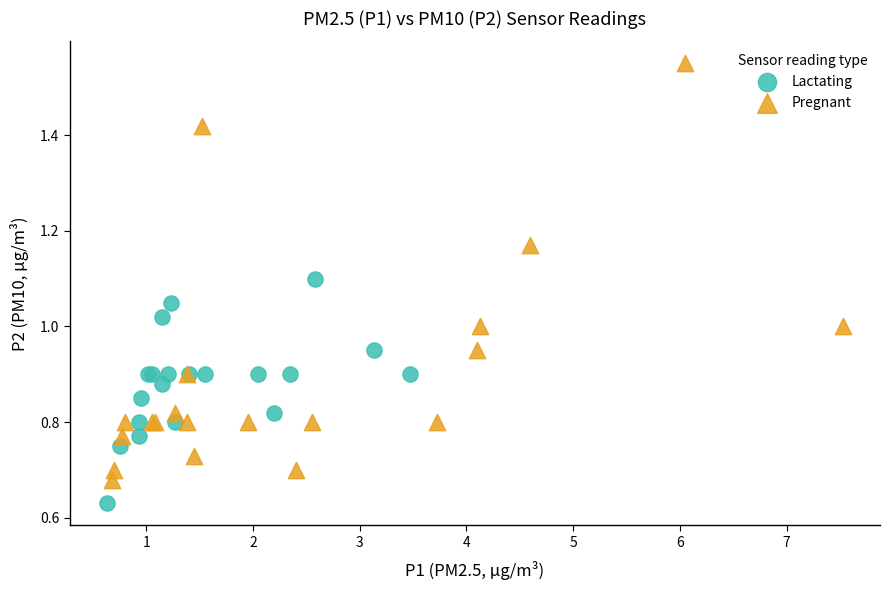

Which series contains the highest Y value?

Pregnant